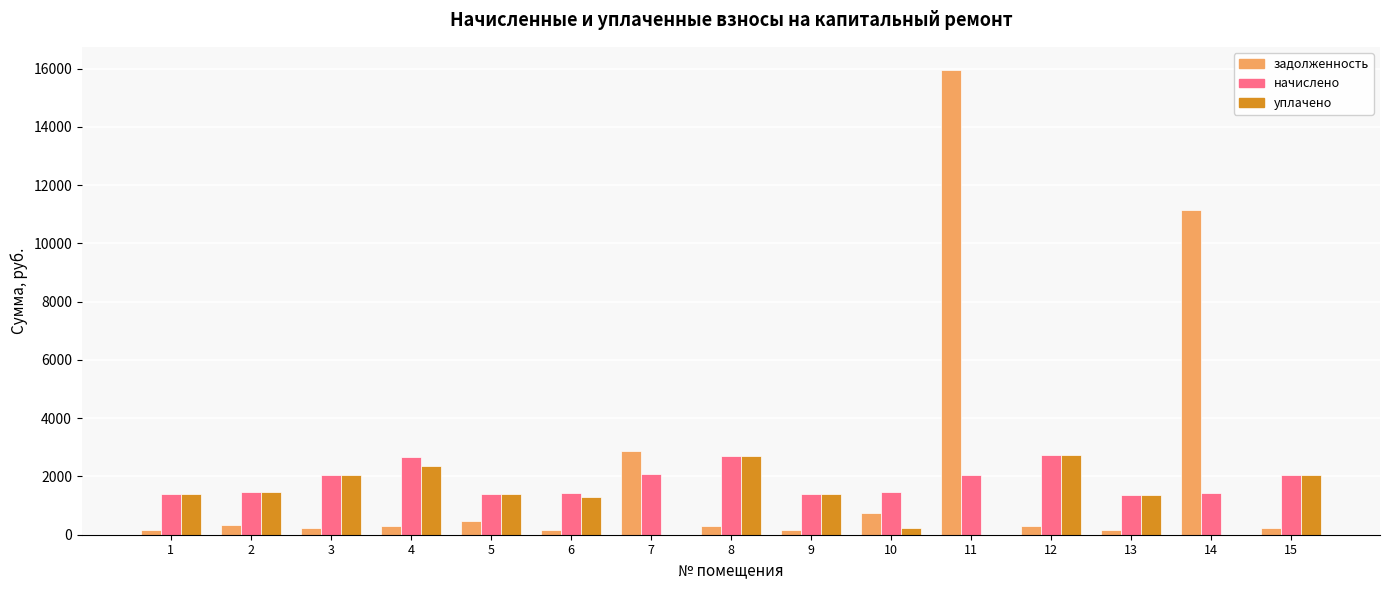

True or false: начислено has a value of 852.3 at 5.

False